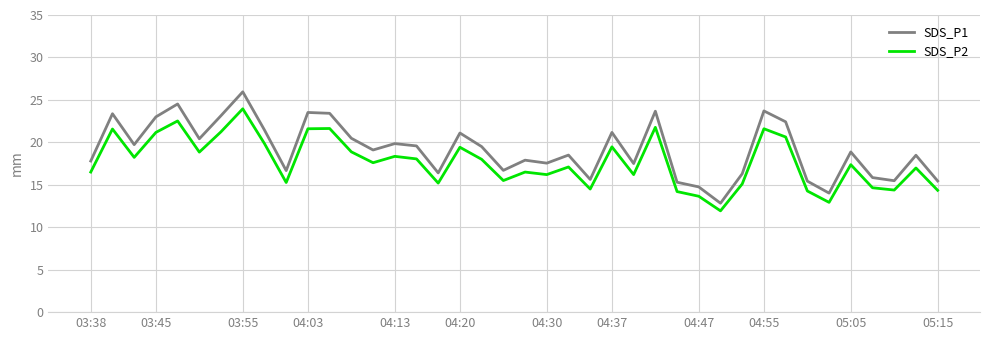

What is the minimum value for SDS_P1?

12.8